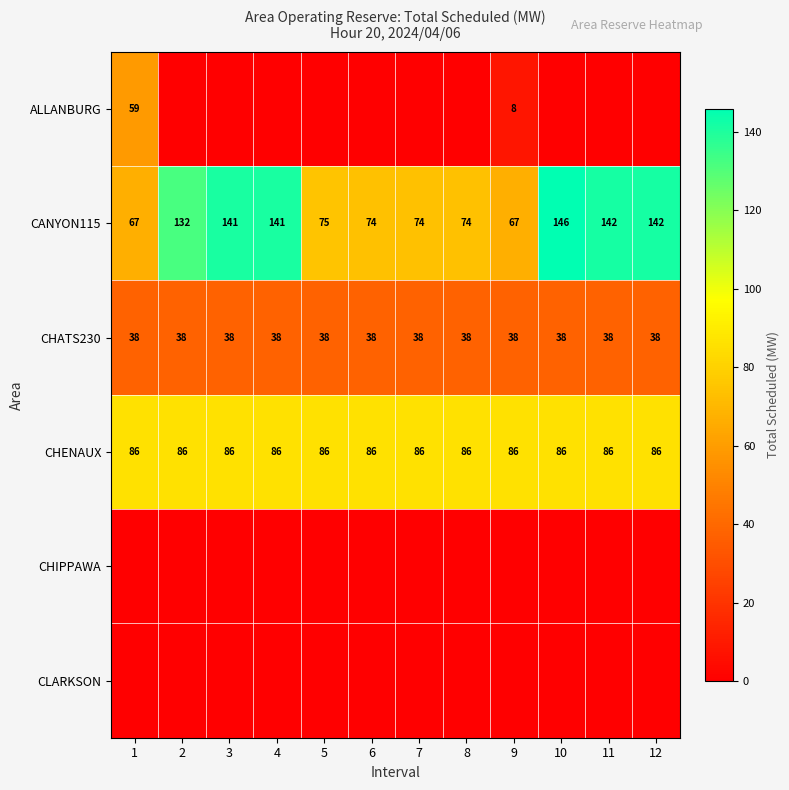

Is it true that CHATS230 equals 55 at 6?

False